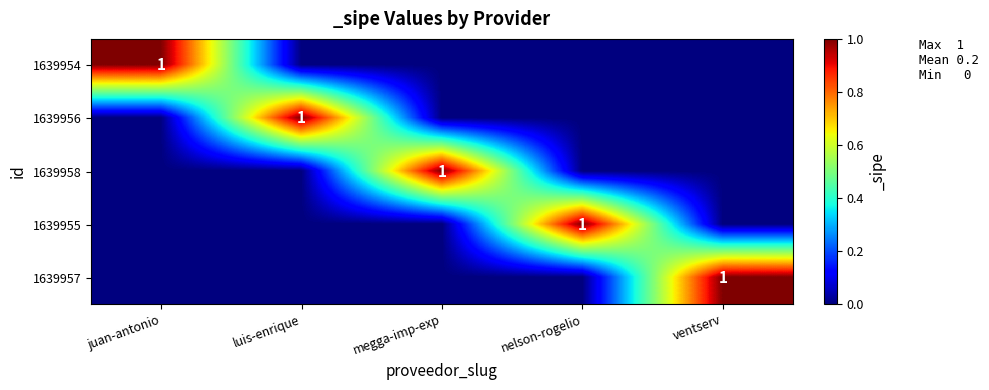

The value of 1639956 at luis-enrique is 1. True or false?

True